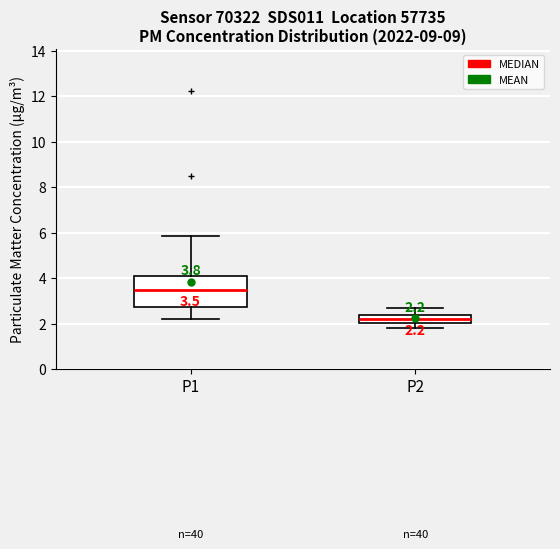

Which box has the lowest median line?

P2